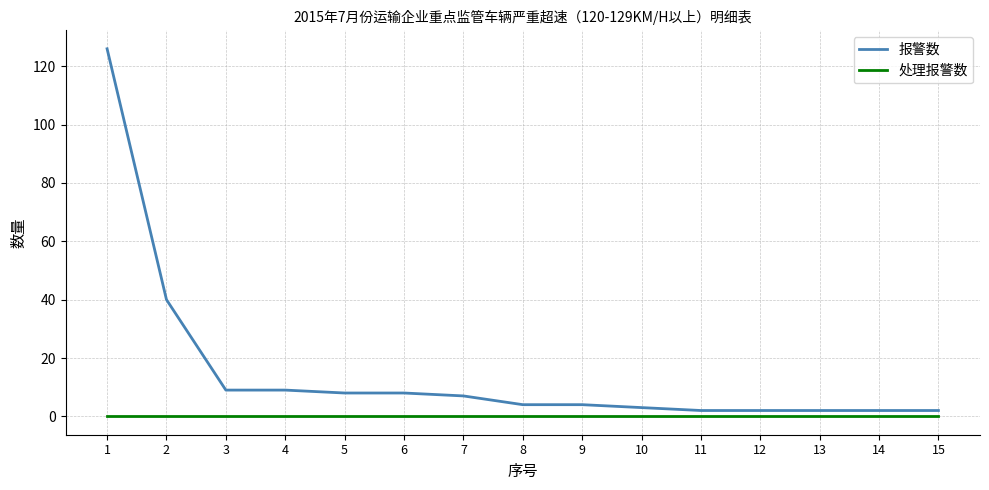

Which series has the largest range (max minus min)?

报警数